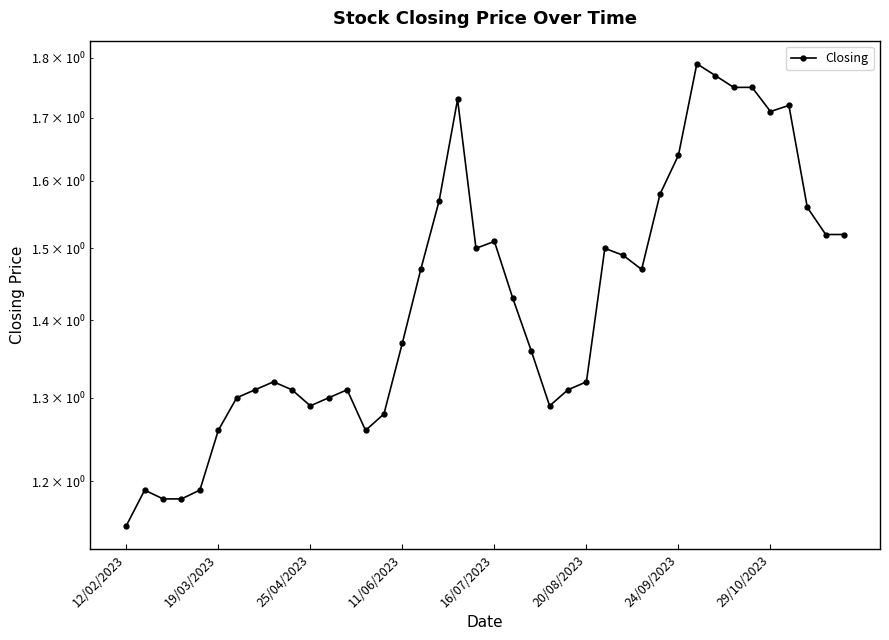

What is the difference between the values at 12 and 17?

0.3